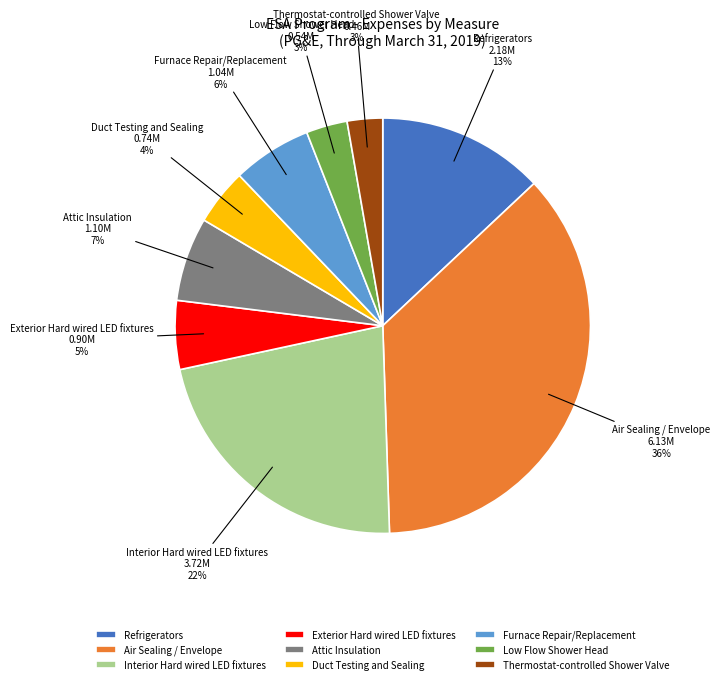

Which has a higher value, Exterior Hard wired LED fixtures or Furnace Repair/Replacement?

Furnace Repair/Replacement